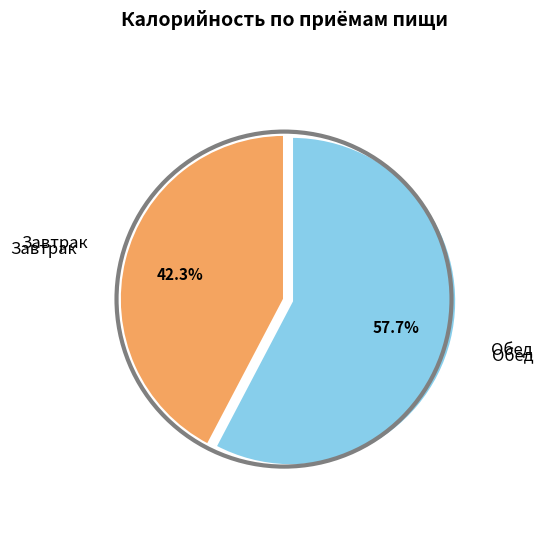

Is there any slice that represents more than half of the pie?

Yes